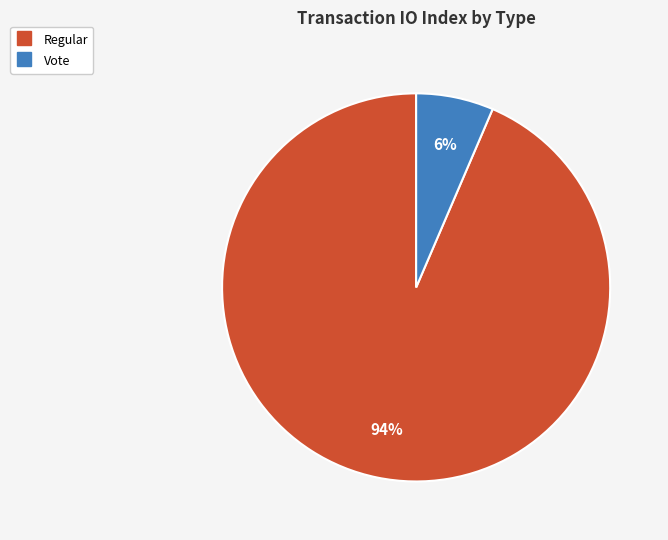

Between Regular and Vote, which is larger?

Regular